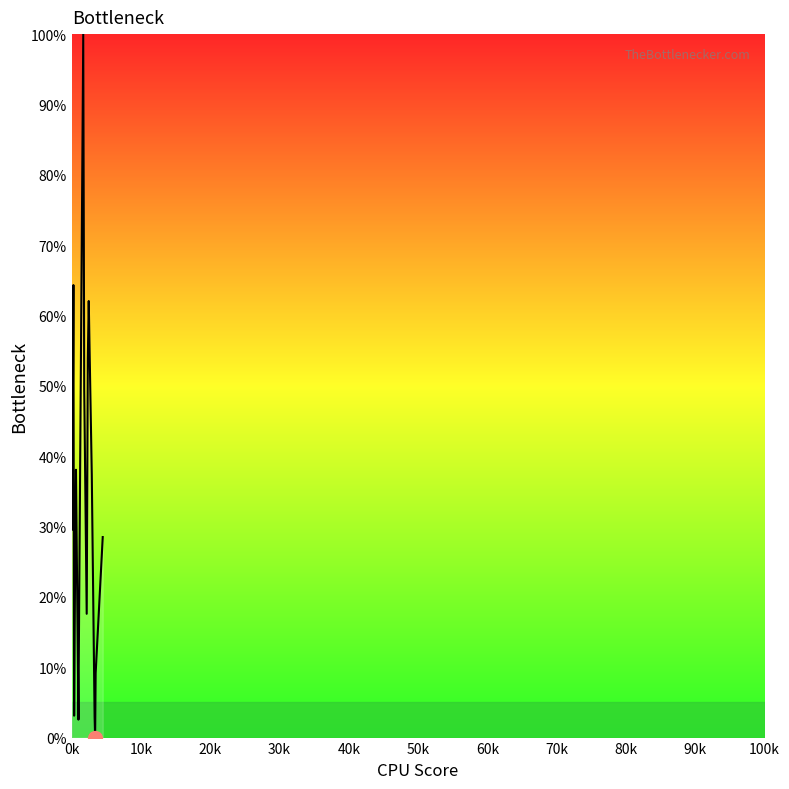

What is the difference between the maximum and minimum values?

100.0